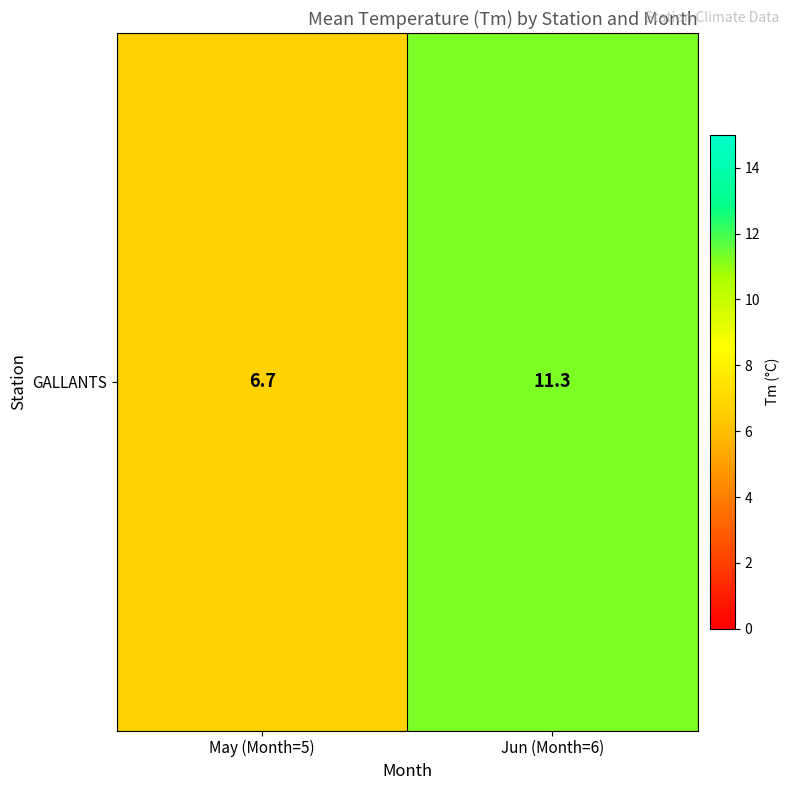

Where does the data first go above 11?

Jun (Month=6)